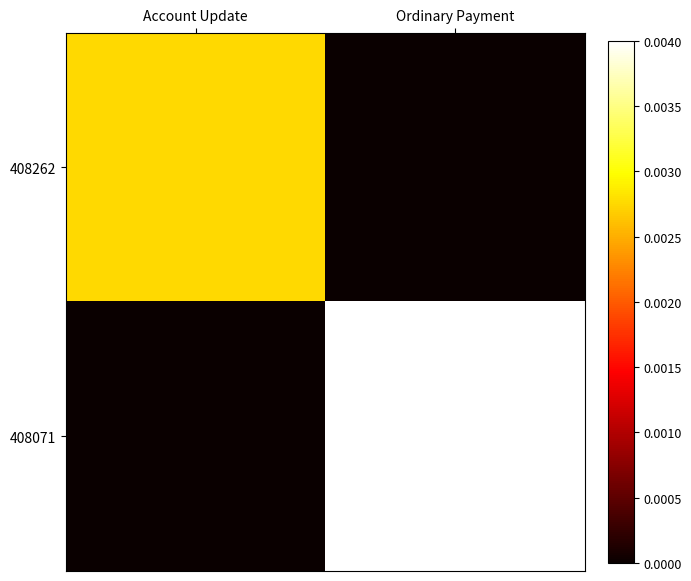

At Account Update, list the series in order from smallest to largest.

408071, 408262